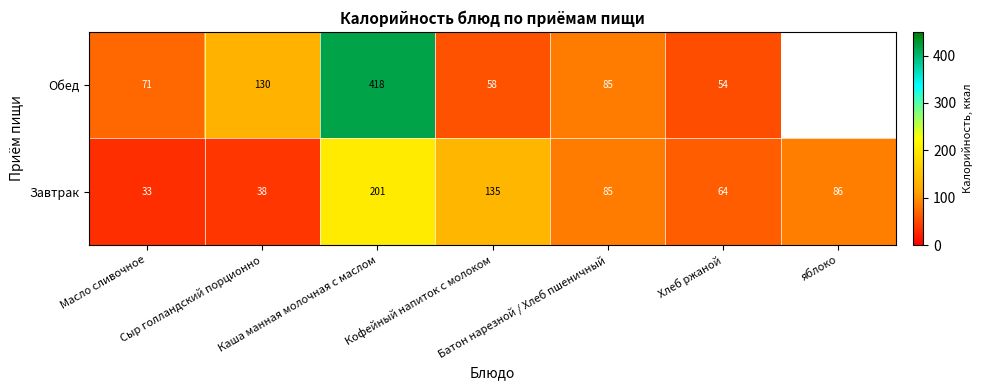

How many categories are shown in the chart?

7